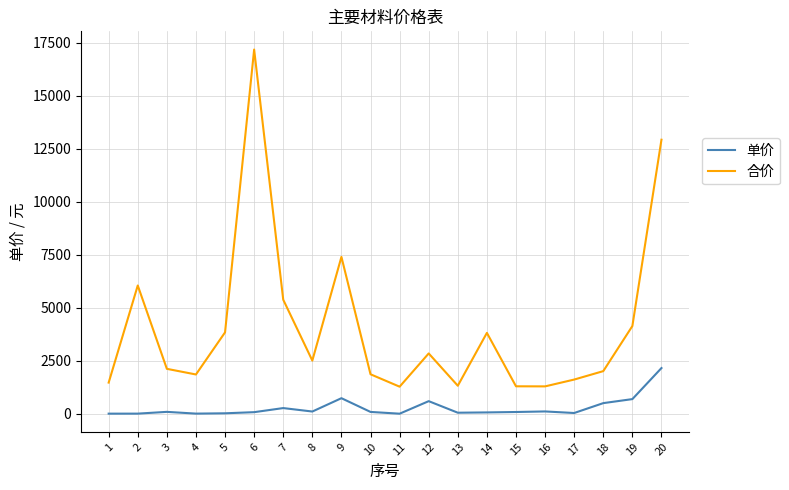

Which series has the largest range (max minus min)?

合价